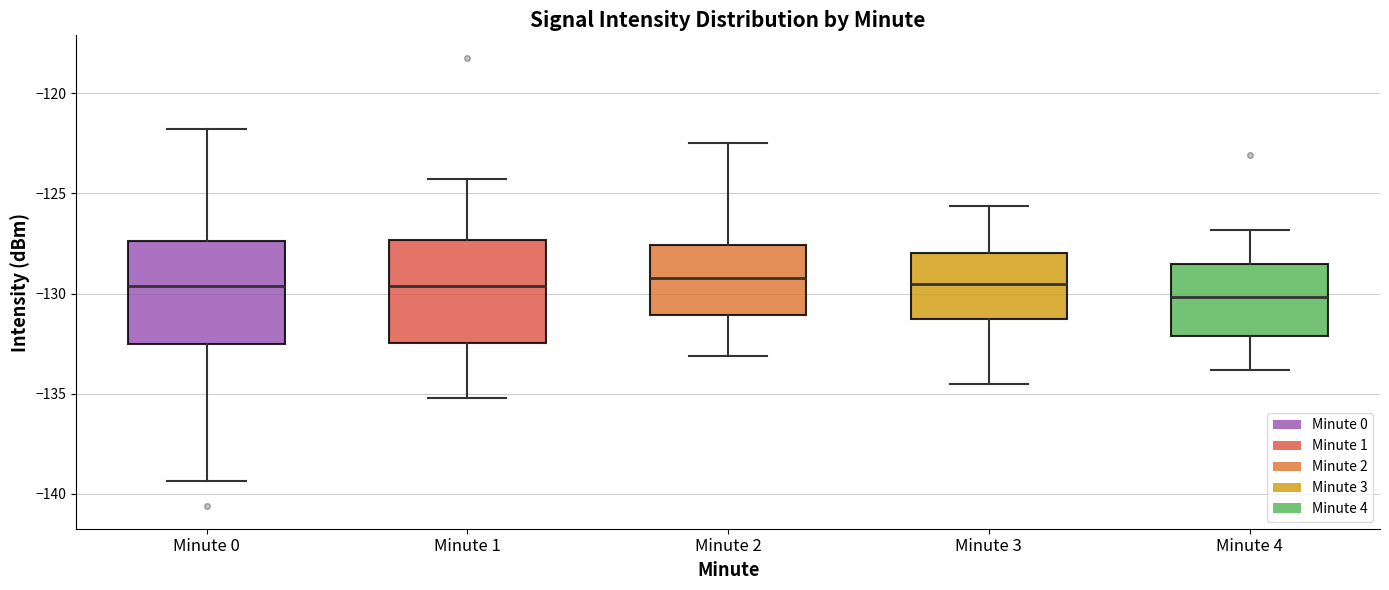

Reading left to right, read every box against the y-axis: the position of its median line, the range the box covers, and the ends of its whiskers. The values are not printed on the chart, so give them approximately, as read against the axis.

Minute 0: median -129.5, box -132.5 to -127.5, whiskers -139.5 to -122.0
Minute 1: median -129.5, box -132.5 to -127.5, whiskers -135.0 to -124.5
Minute 2: median -129.0, box -131.0 to -127.5, whiskers -133.0 to -122.5
Minute 3: median -129.5, box -131.0 to -128.0, whiskers -134.5 to -125.5
Minute 4: median -130.0, box -132.0 to -128.5, whiskers -134.0 to -127.0